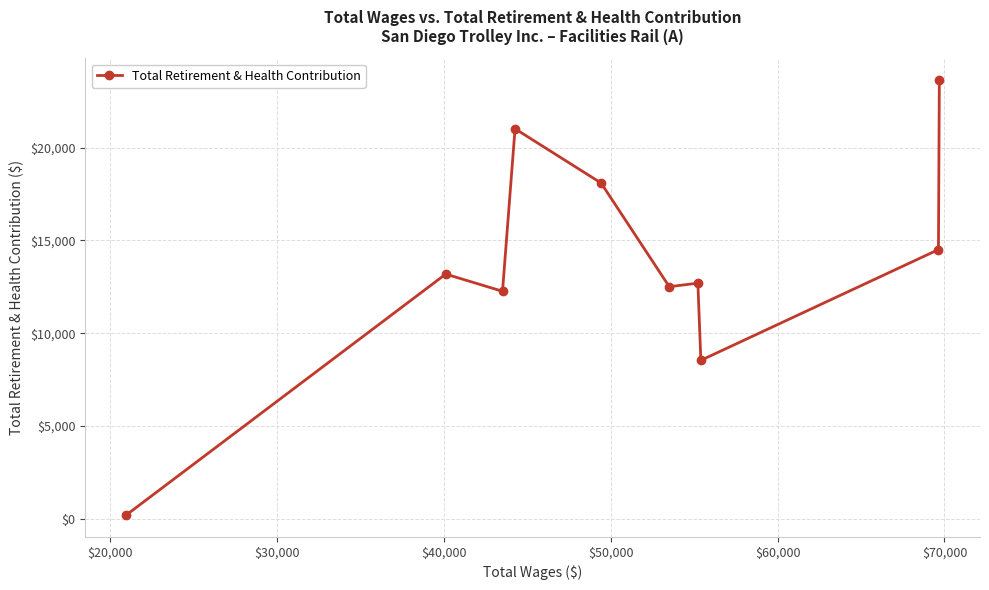

Reading right to left, transcribe all the data shown in this chart.

23644	14506	8534	12696	12504	18094	21020	12258	13184	188